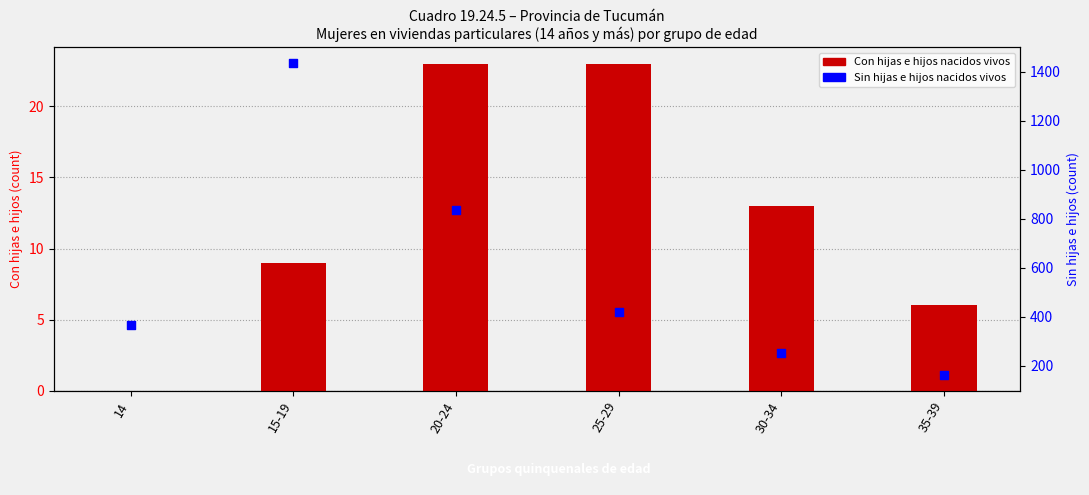

Which series contains the highest Y value?

Sin hijas e hijos nacidos vivos